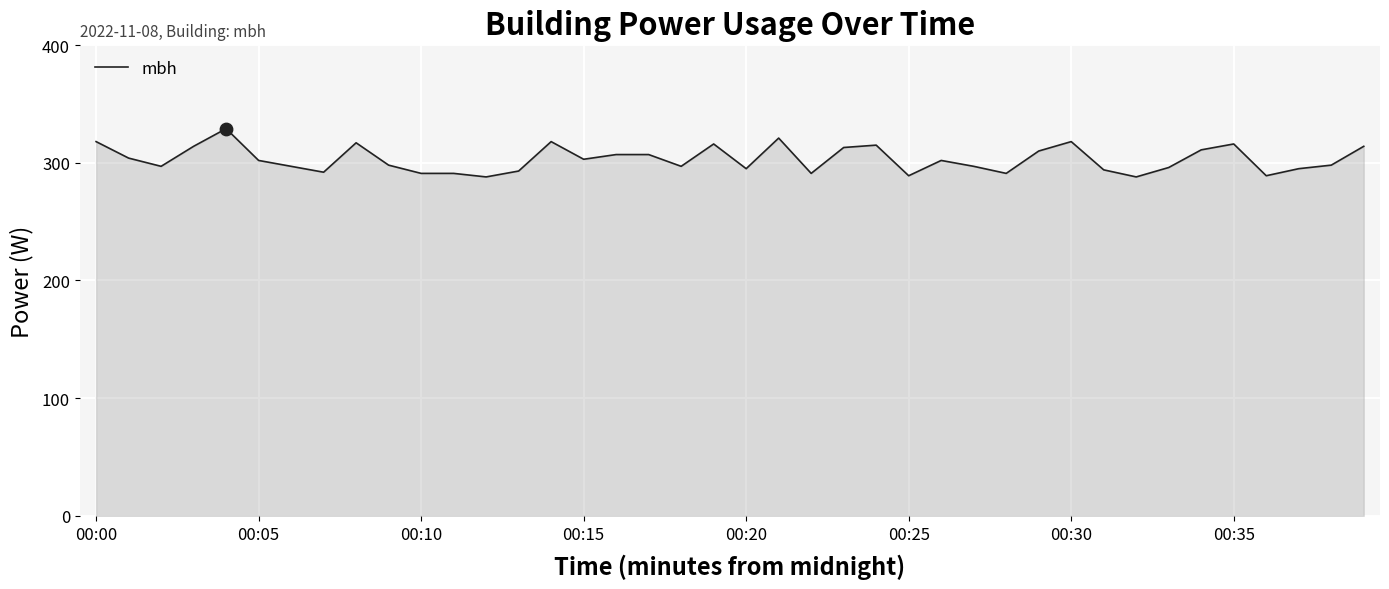

What is the maximum value shown in the chart?

329